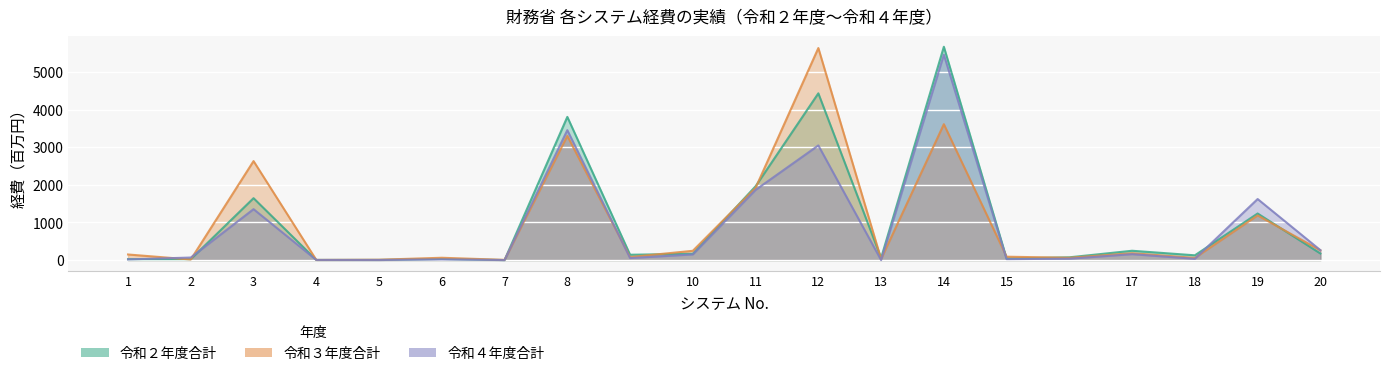

What is the difference between the highest and lowest values at 3?

1277